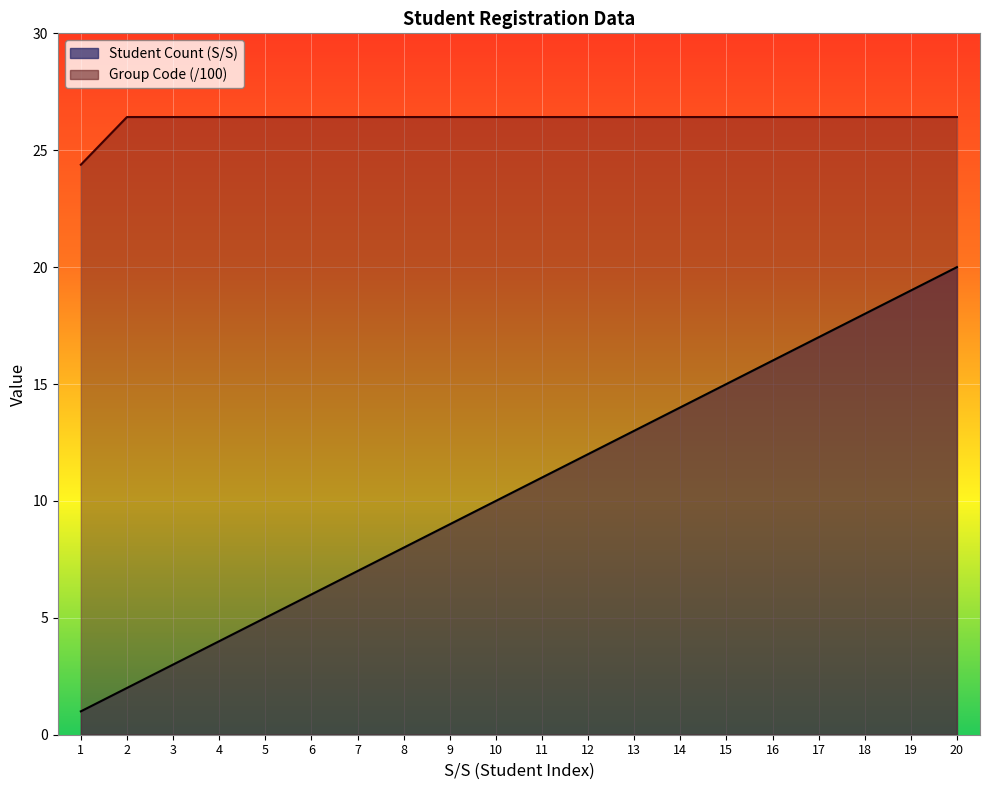

How many lines are shown in the chart?

2